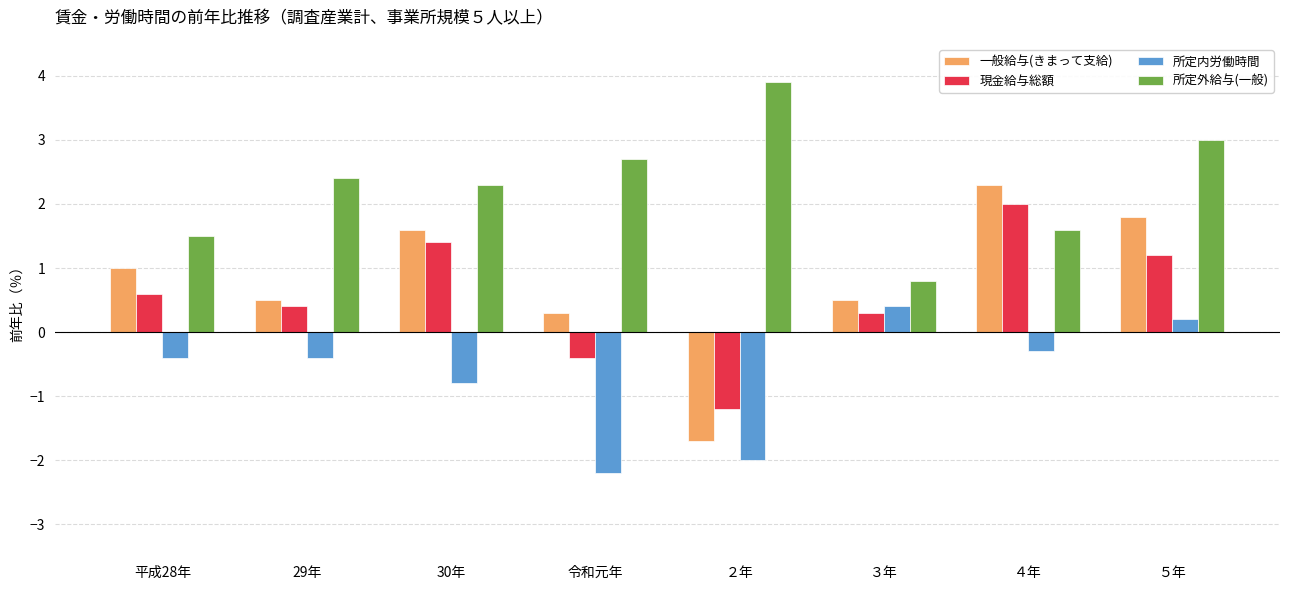

How many bars are there in each group?

4